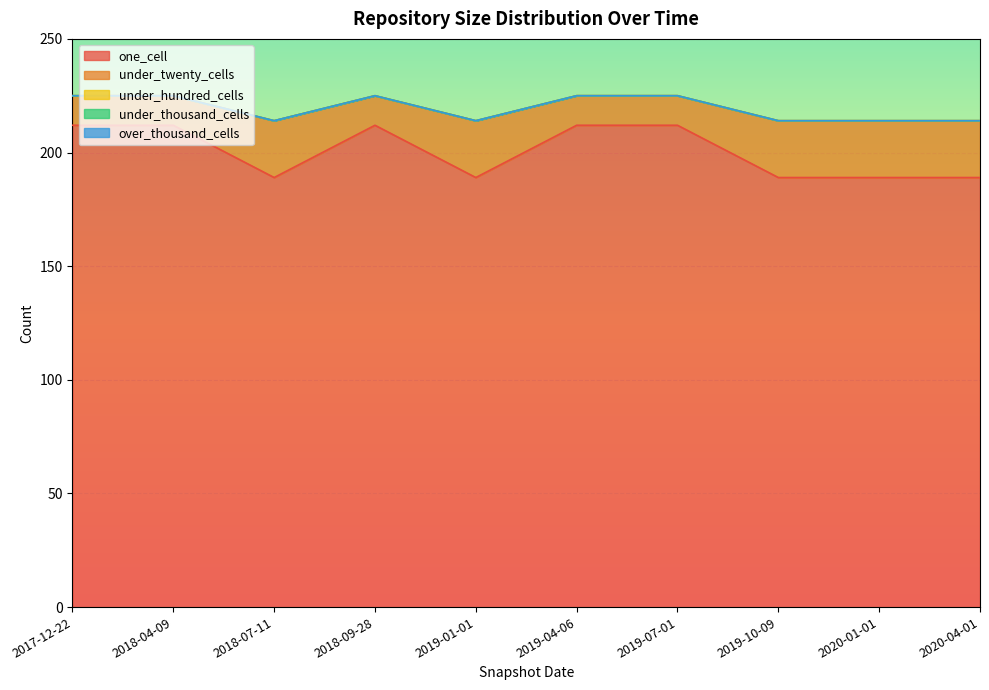

True or false: over_thousand_cells and under_thousand_cells intersect in this chart.

False